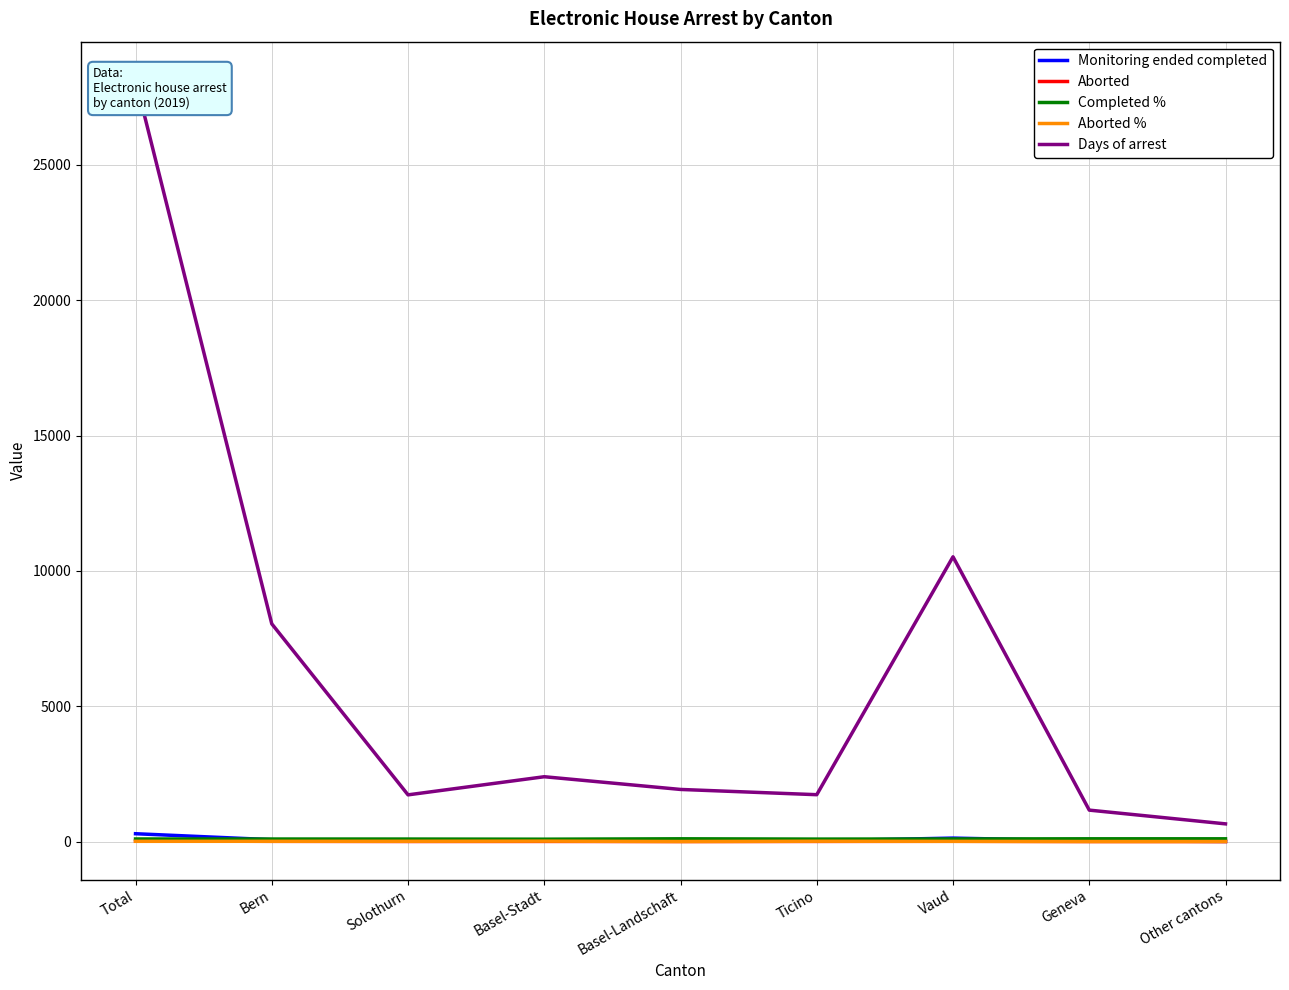

In Monitoring ended completed, how many points are higher than both neighbors (excluding endpoints)?

2